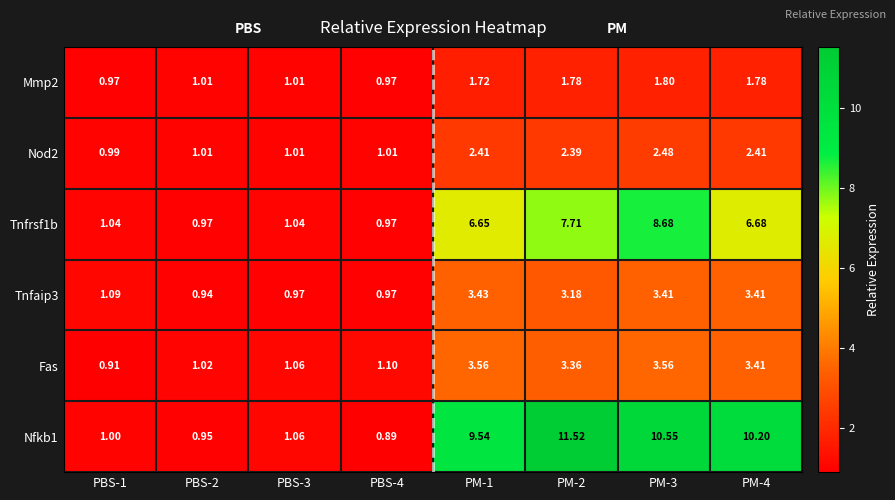

Is the value of Tnfrsf1b at PBS-1 greater than the value of Tnfaip3 at PBS-1?

No